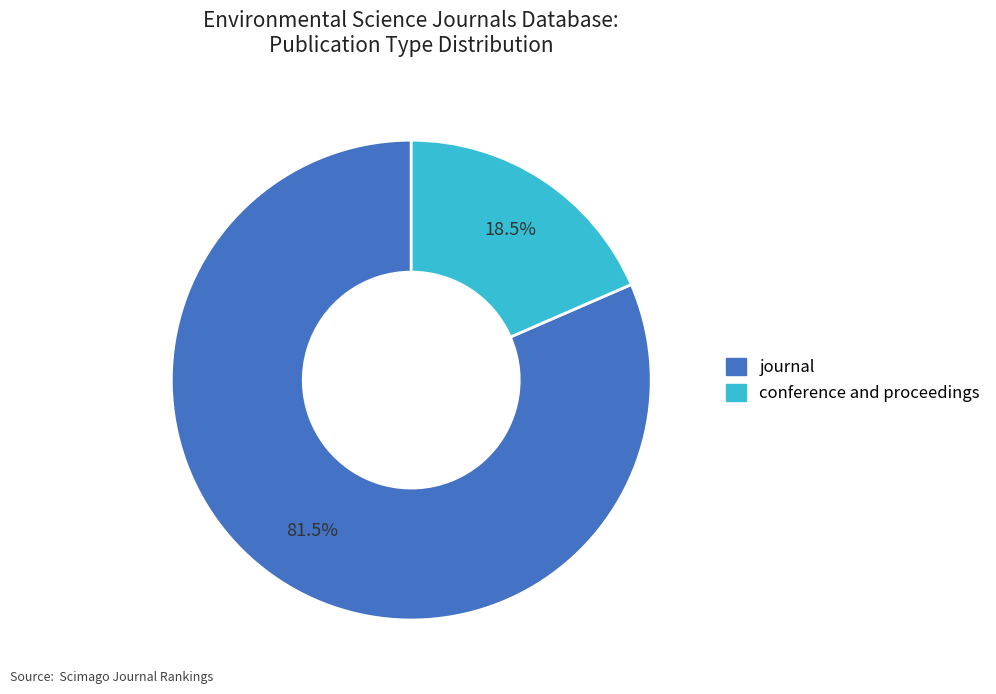

What is the majority slice?

journal